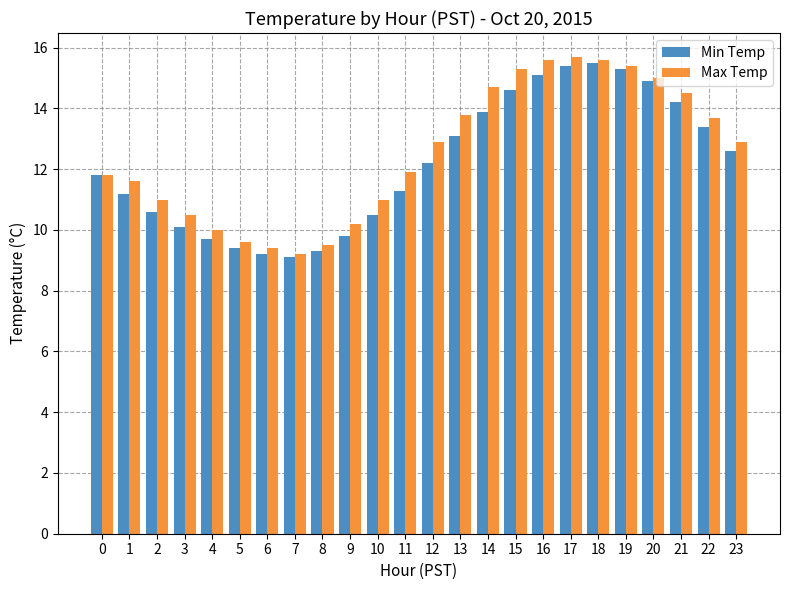

Reading left to right, transcribe all the data shown in this chart.

Min Temp: 0=11.8	1=11.2	2=10.6	3=10.1	4=9.7	5=9.4	6=9.2	7=9.1	8=9.3	9=9.8	10=10.5	11=11.3	12=12.2	13=13.1	14=13.9	15=14.6	16=15.1	17=15.4	18=15.5	19=15.3	20=14.9	21=14.2	22=13.4	23=12.6
Max Temp: 0=11.8	1=11.6	2=11.0	3=10.5	4=10.0	5=9.6	6=9.4	7=9.2	8=9.5	9=10.2	10=11.0	11=11.9	12=12.9	13=13.8	14=14.7	15=15.3	16=15.6	17=15.7	18=15.6	19=15.4	20=15.0	21=14.5	22=13.7	23=12.9